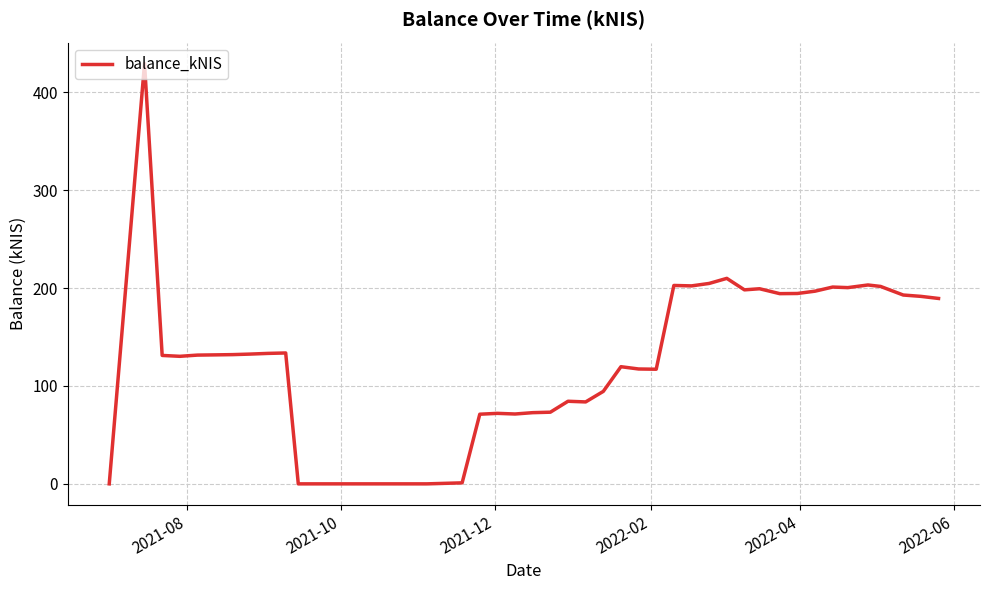

Count the number of categories in the chart.

40